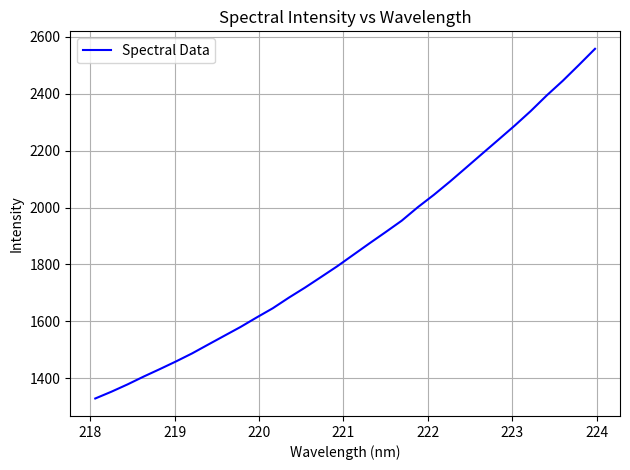

What is the maximum value shown in the chart?

2558.4